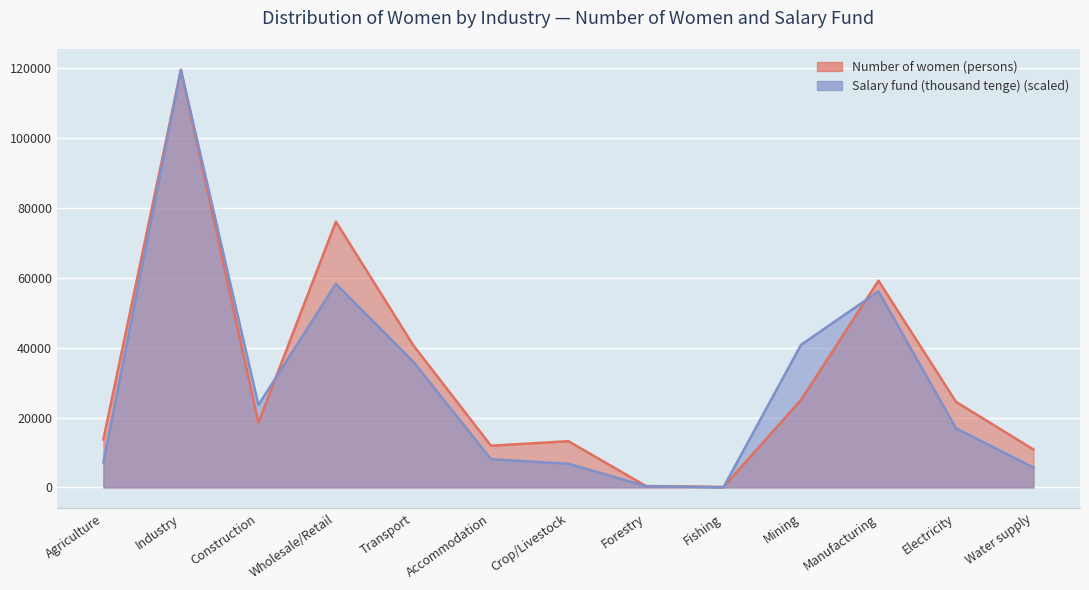

Which series has the widest spread of values?

Salary fund (thousand tenge)